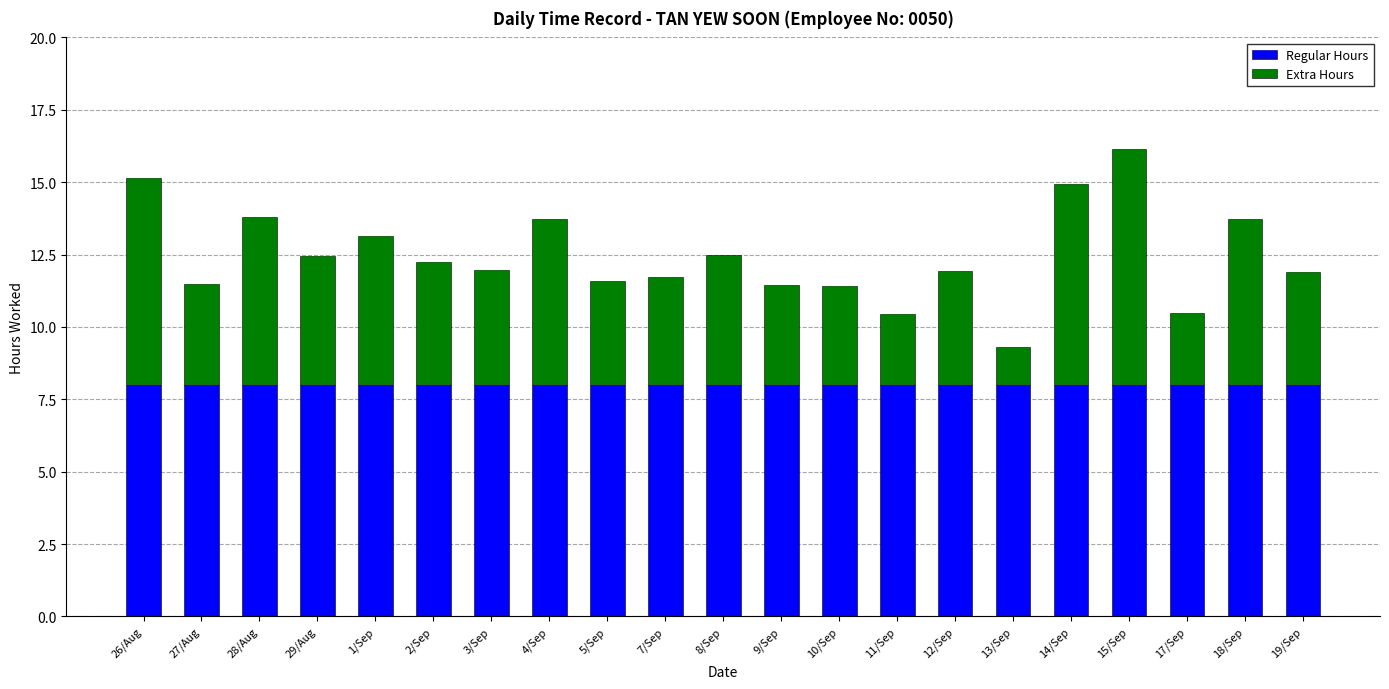

What is the value of the Regular Hours bar at the 8th from the left?

8.0